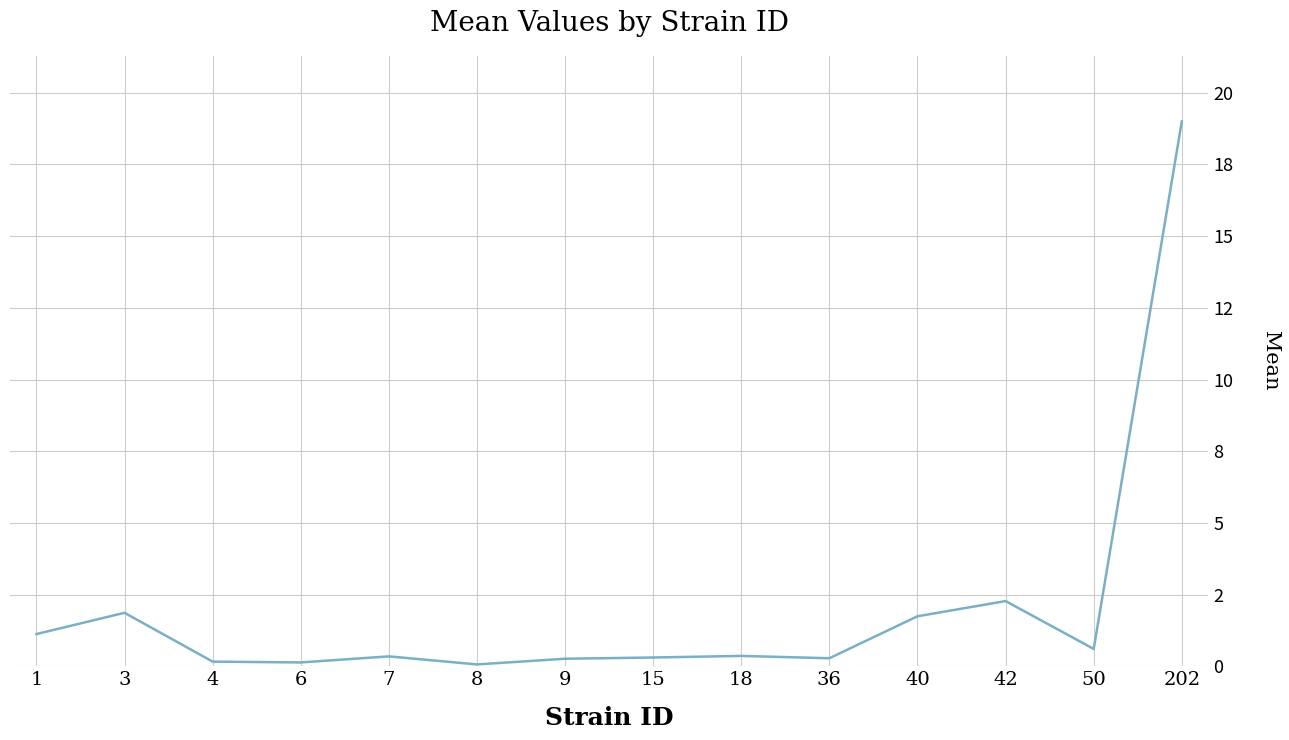

Does the chart display data point markers on the line(s)?

No